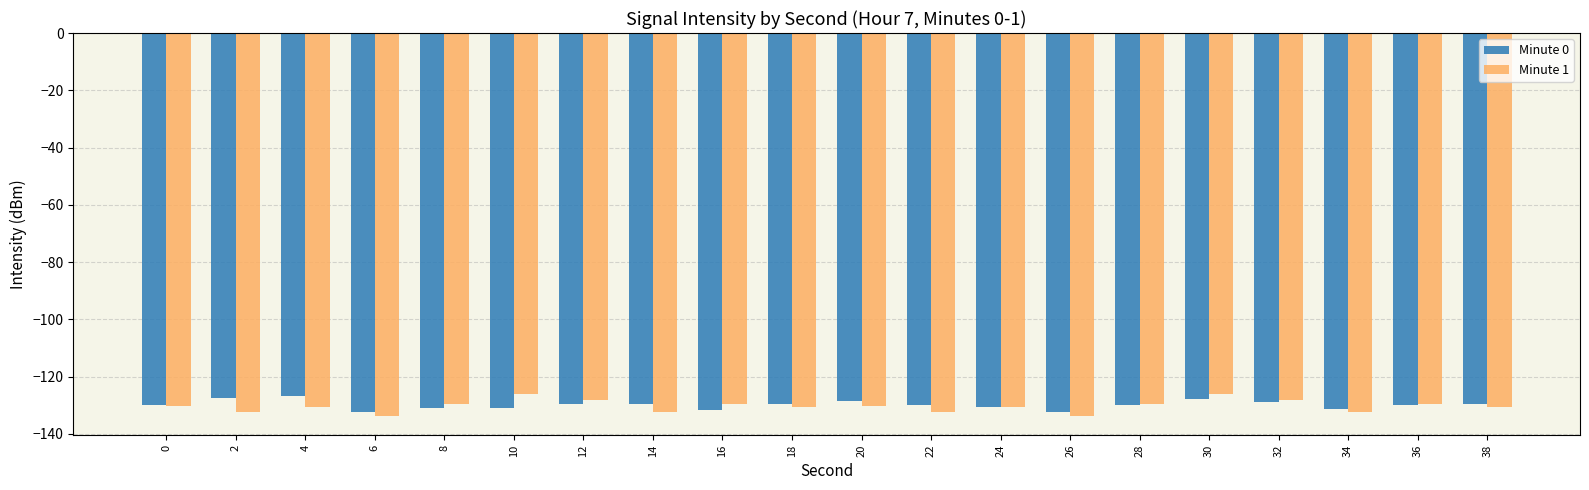

What is the greatest value displayed?

-126.2